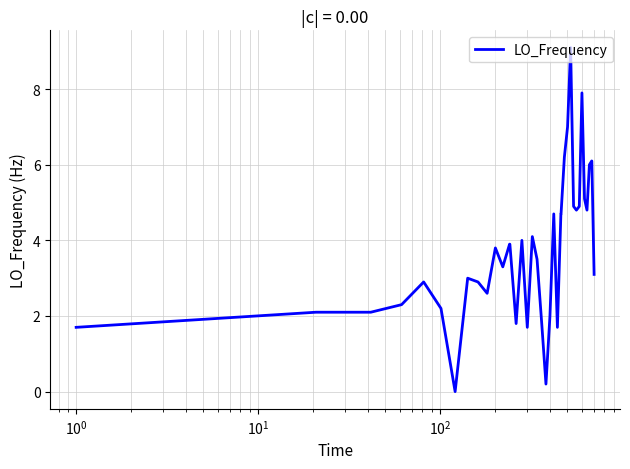

True or false: the data has more than 2 interior local peaks.

True